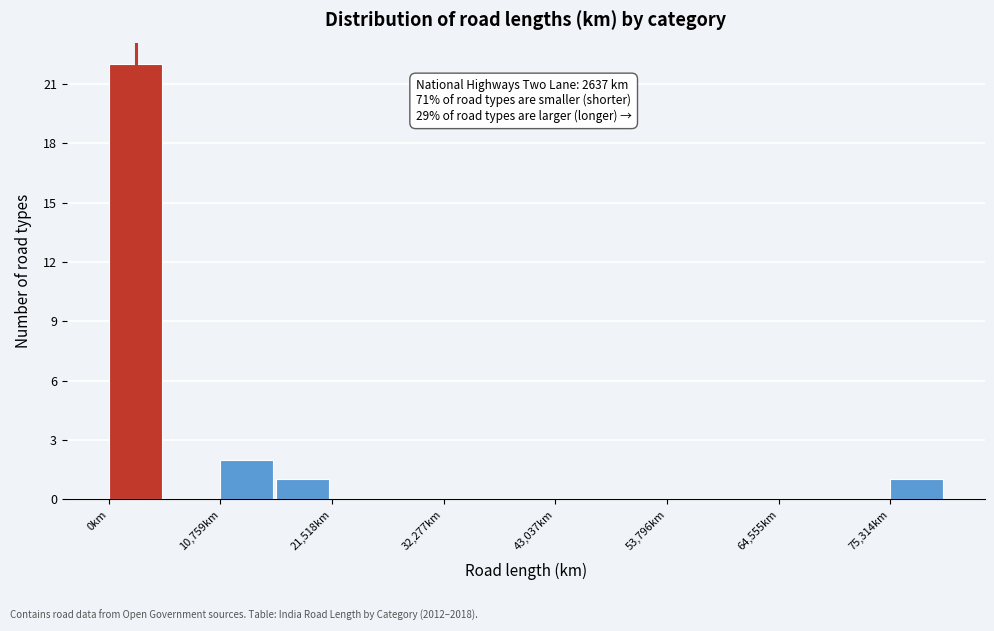

Around what value on the x-axis is the tallest bar? Give the approximate position of its centre, as read against the axis.

2000